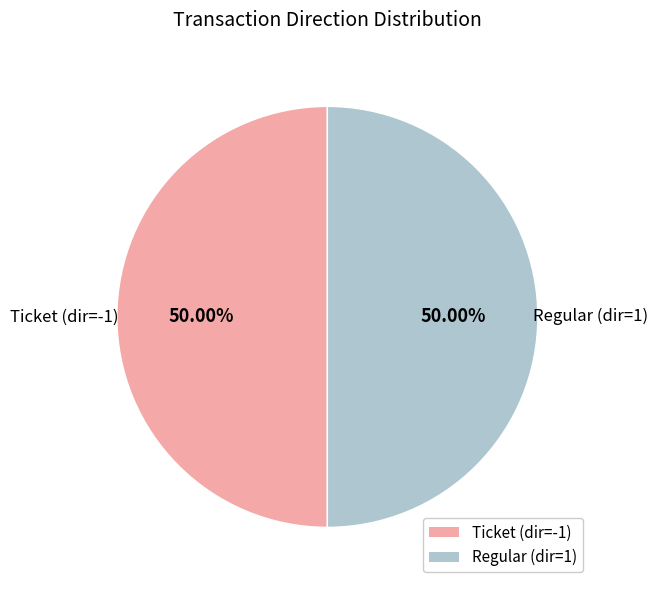

To the nearest percent, what is the combined percentage of Ticket and Regular?

100%